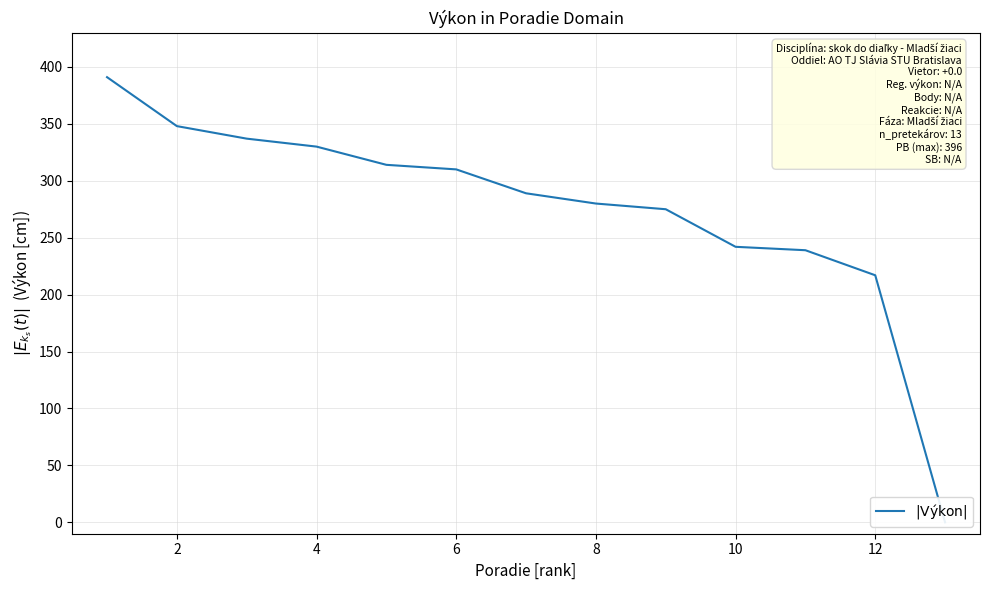

How many data points are less than 289?

6